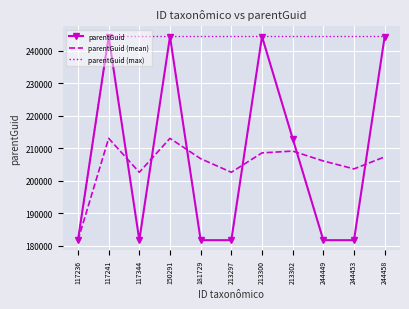

What is the spread (max minus min) of values at 244453?

62720.0